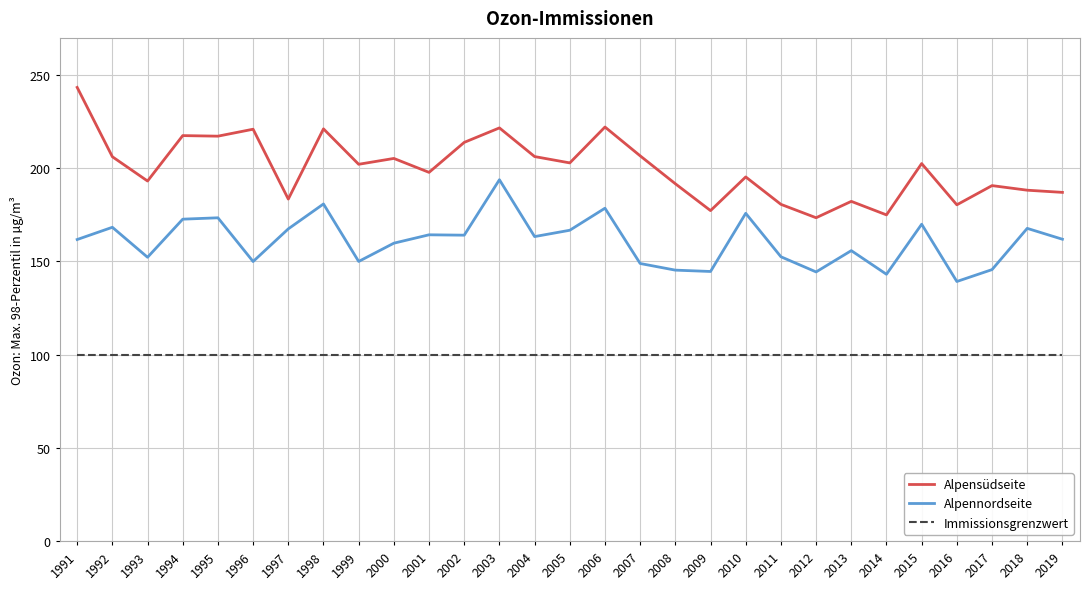

True or false: Alpennordseite and Alpensüdseite intersect in this chart.

False